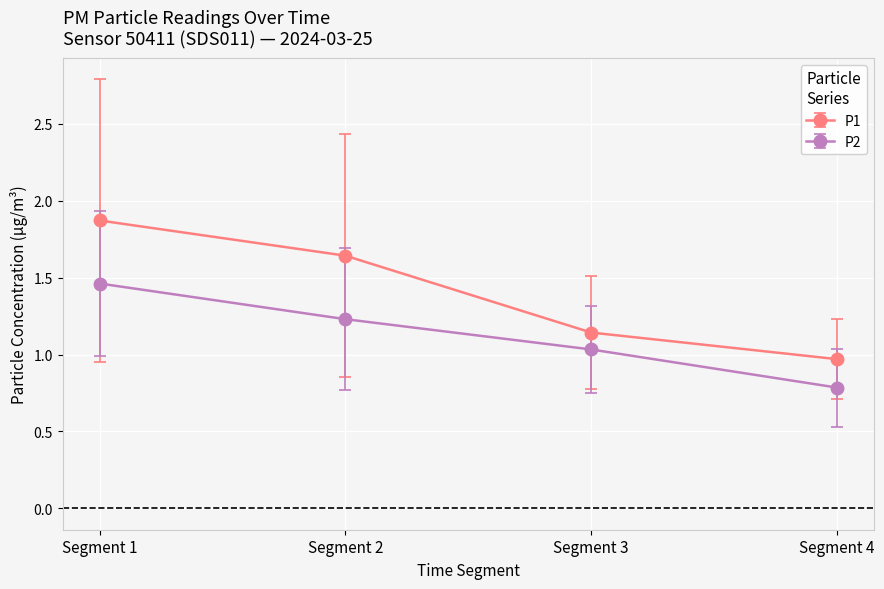

At which category is the sum across all series the highest?

Segment 1